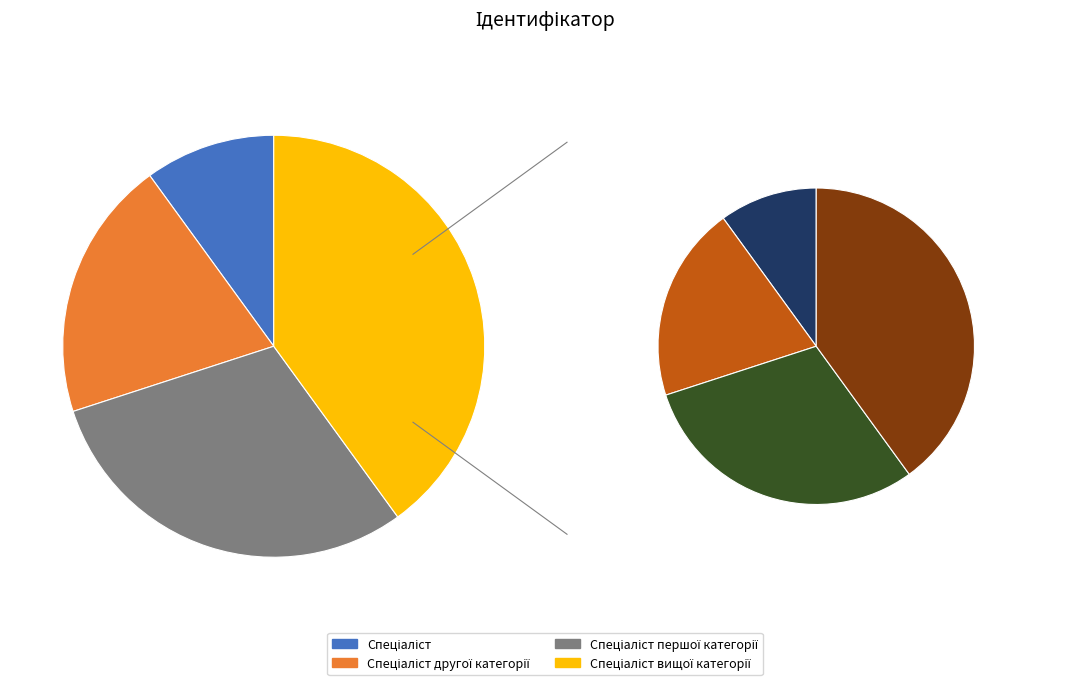

To the nearest percent, what portion does Спеціаліст вищої категорії represent?

40%